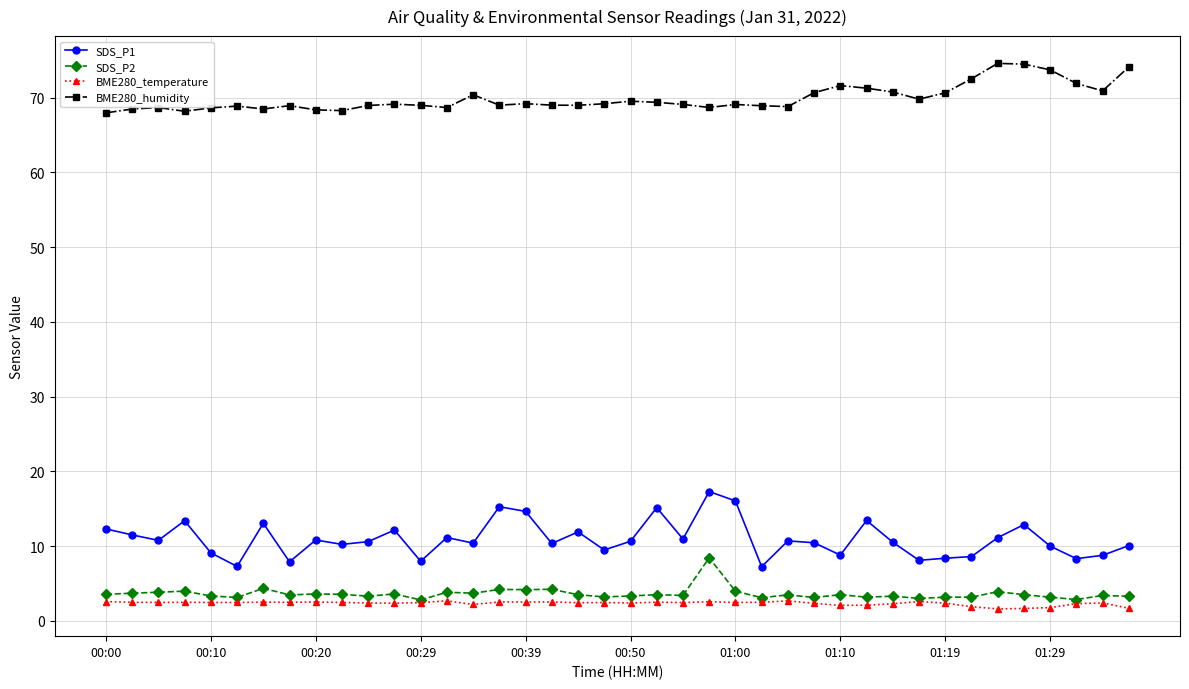

Does the chart have visible grid lines?

Yes